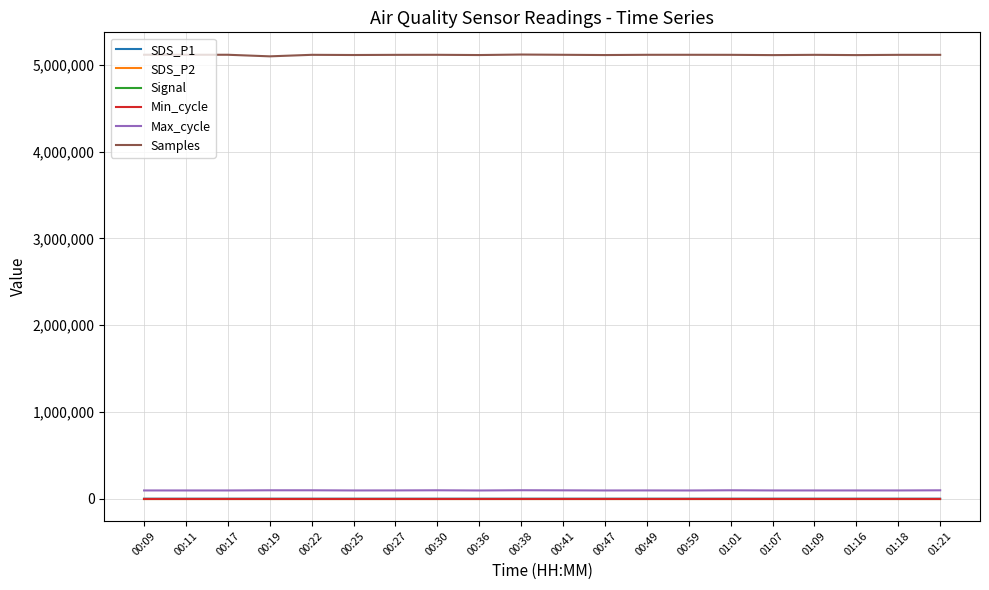

How many series are shown in this chart?

6